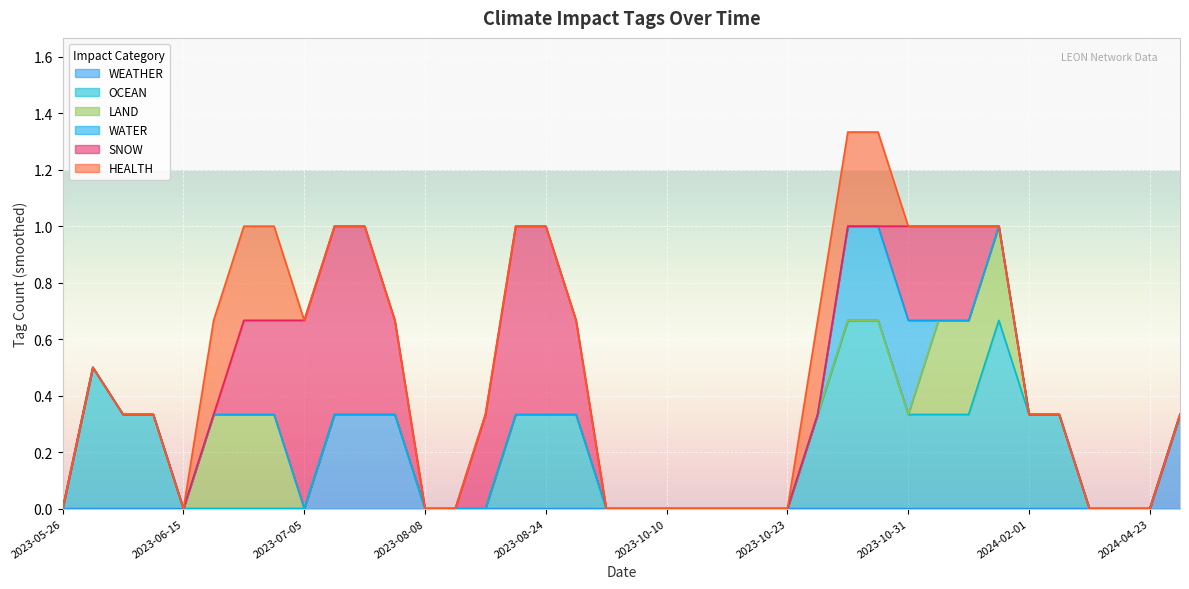

True or false: WEATHER has a value of -0.2 at 2024-04-23.

False